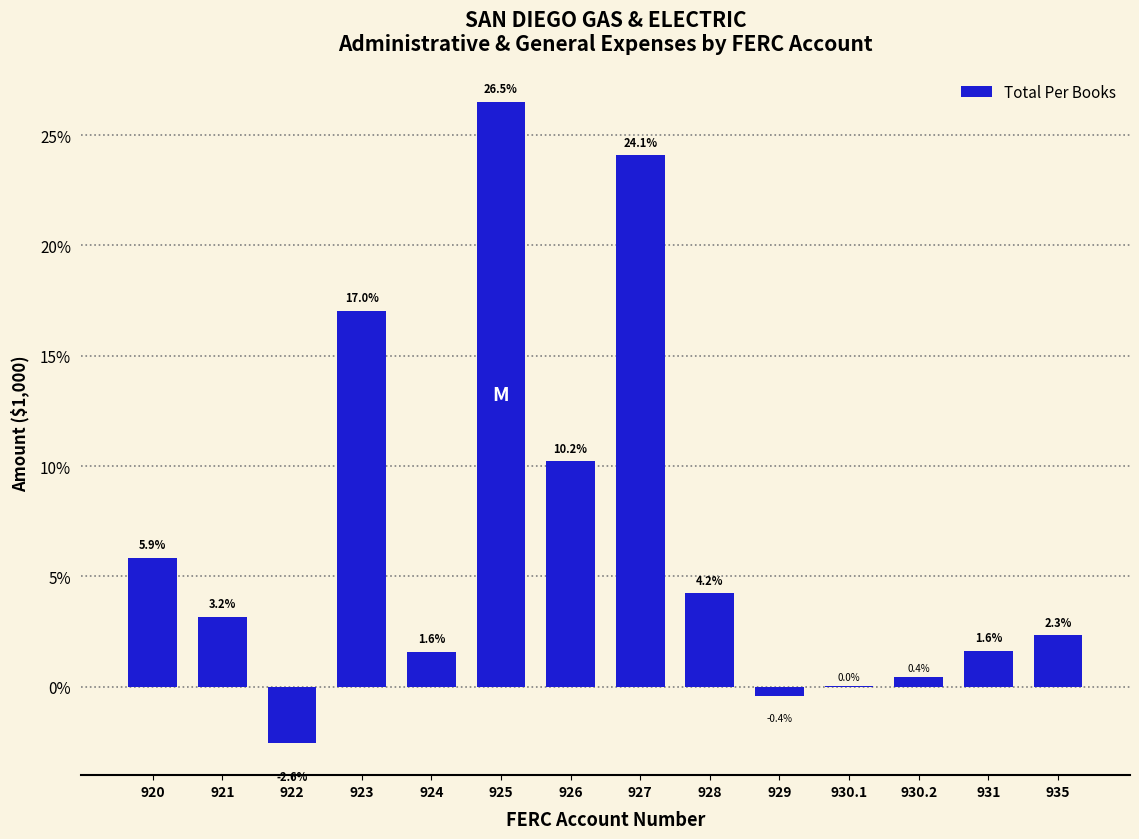

Which category has the highest value across all series?

925